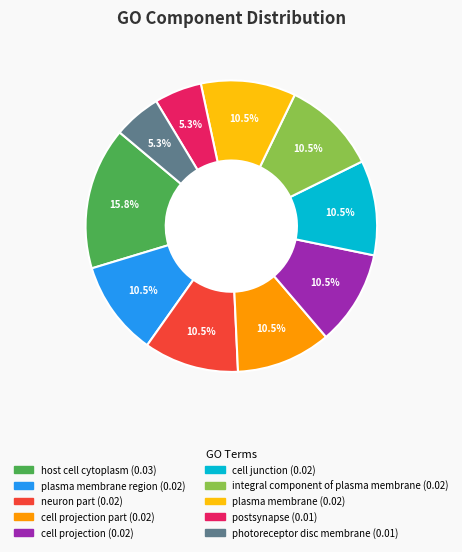

Does any single category account for the majority?

No